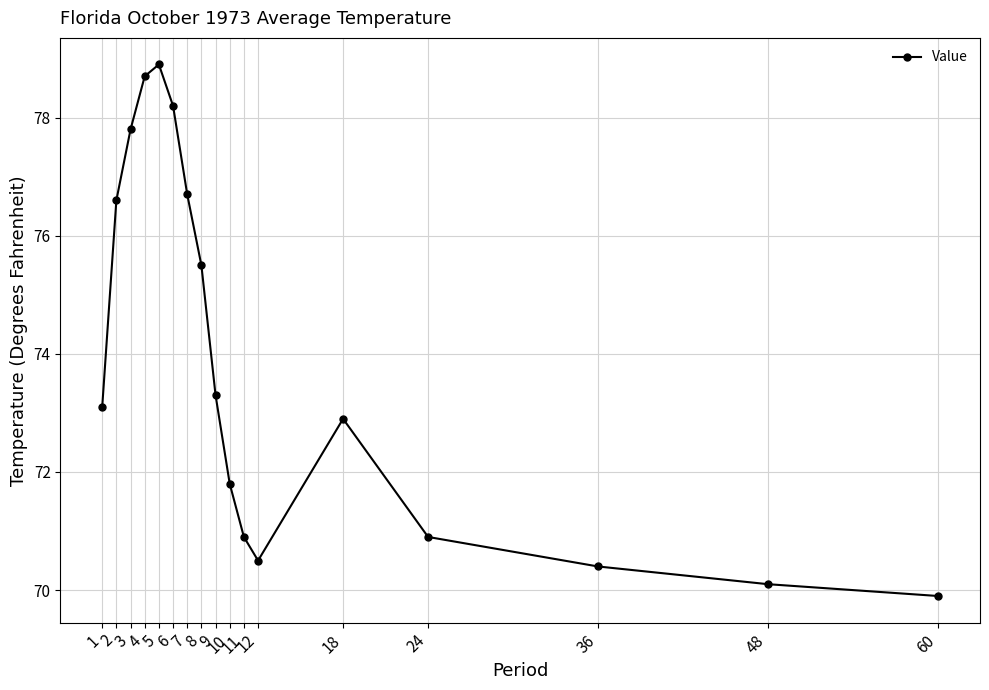

What is the ratio of the value at 12 to the value at 10?

1.0